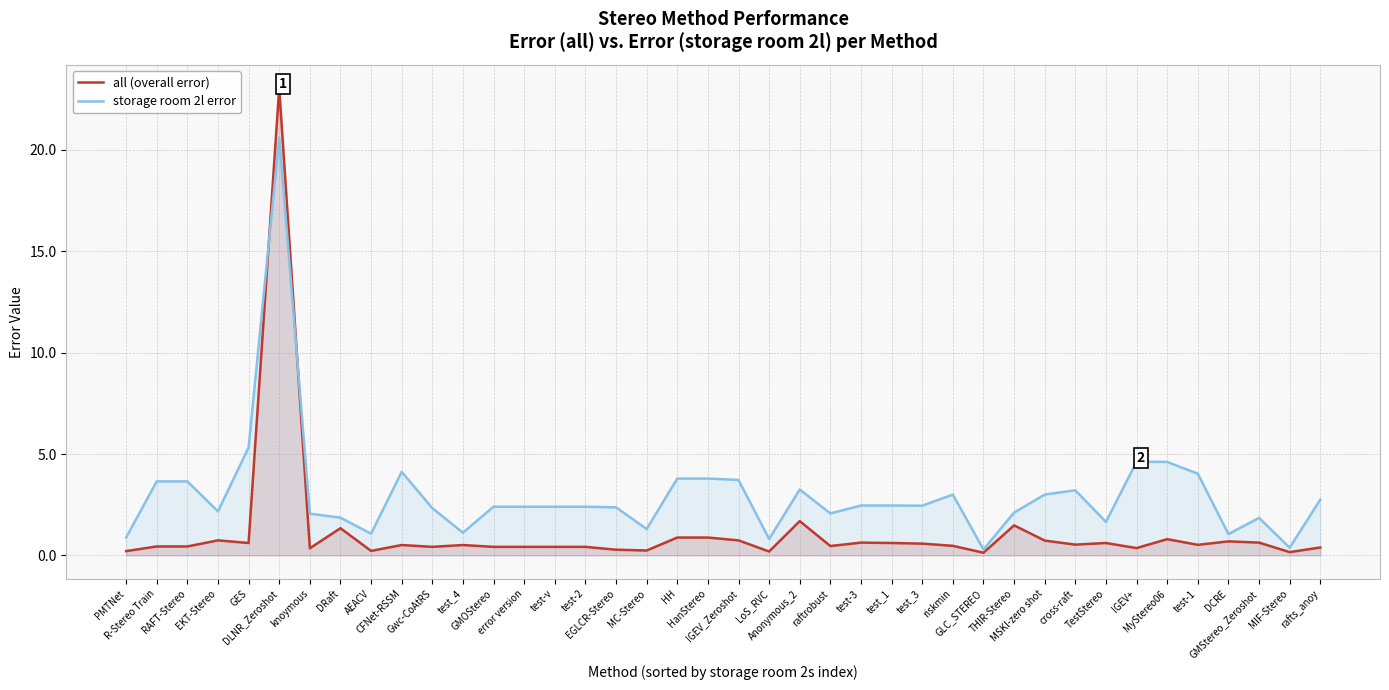

Rank the series by their maximum value, from highest to lowest.

all (overall error), storage room 2l error